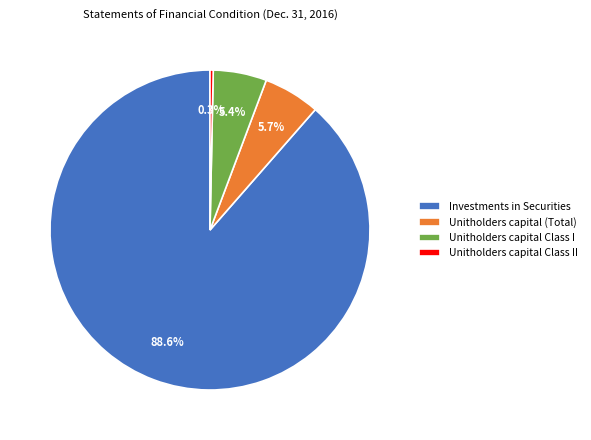

Is there a majority slice in this chart?

Yes